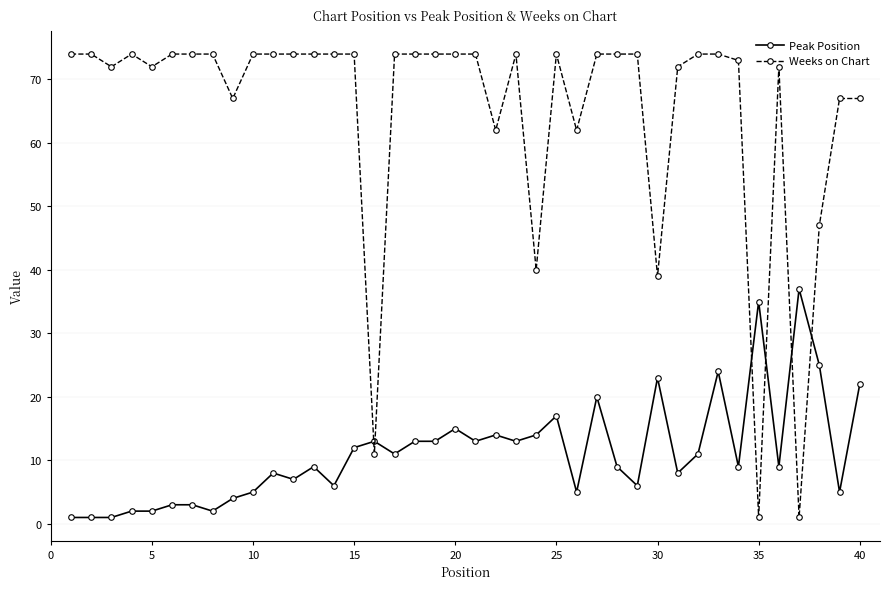

Does the chart display data point markers on the line(s)?

Yes